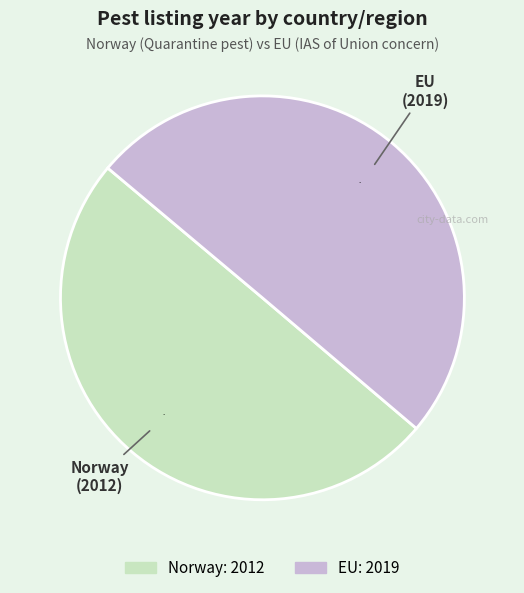

What percentage is the EU slice, to the nearest percent?

50%